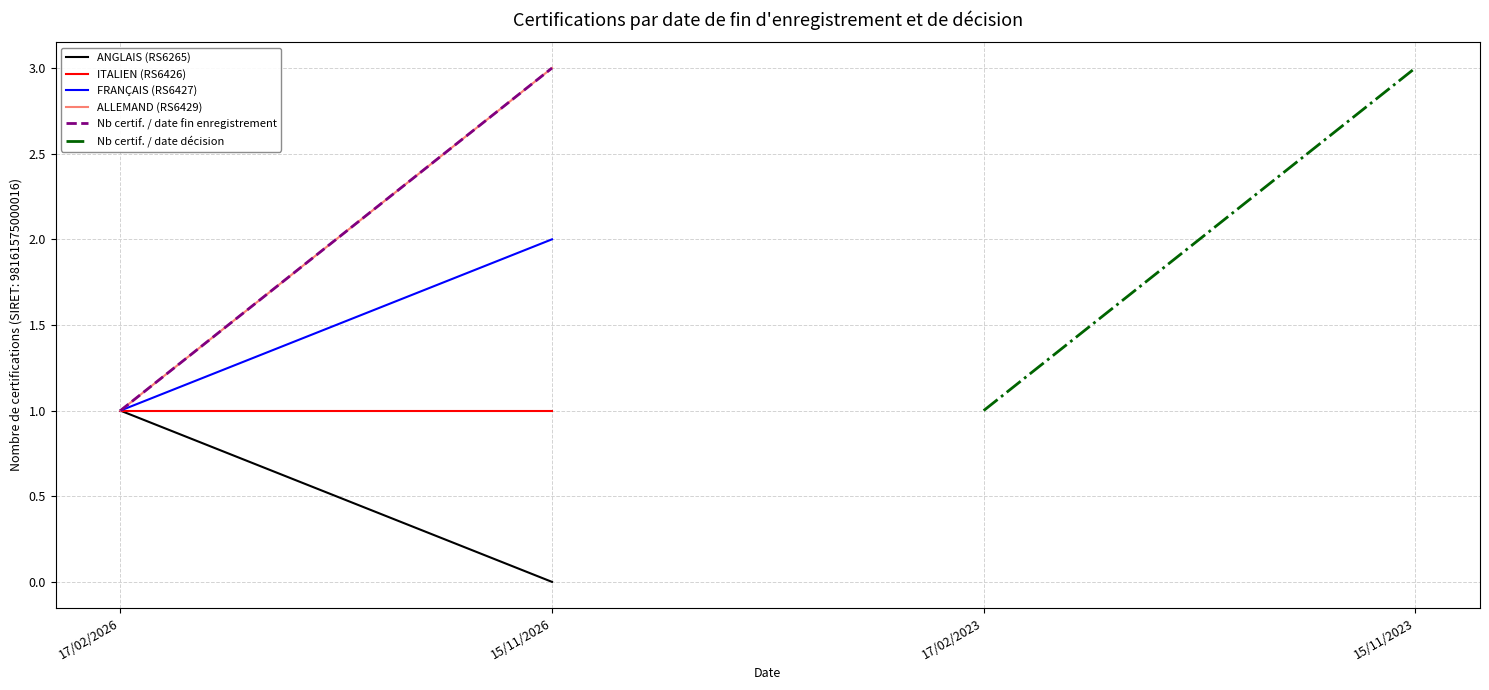

How many lines are shown in the chart?

6